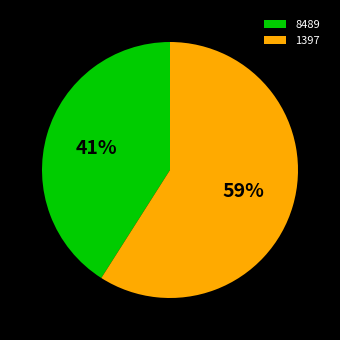

Count the number of slices in the pie.

2